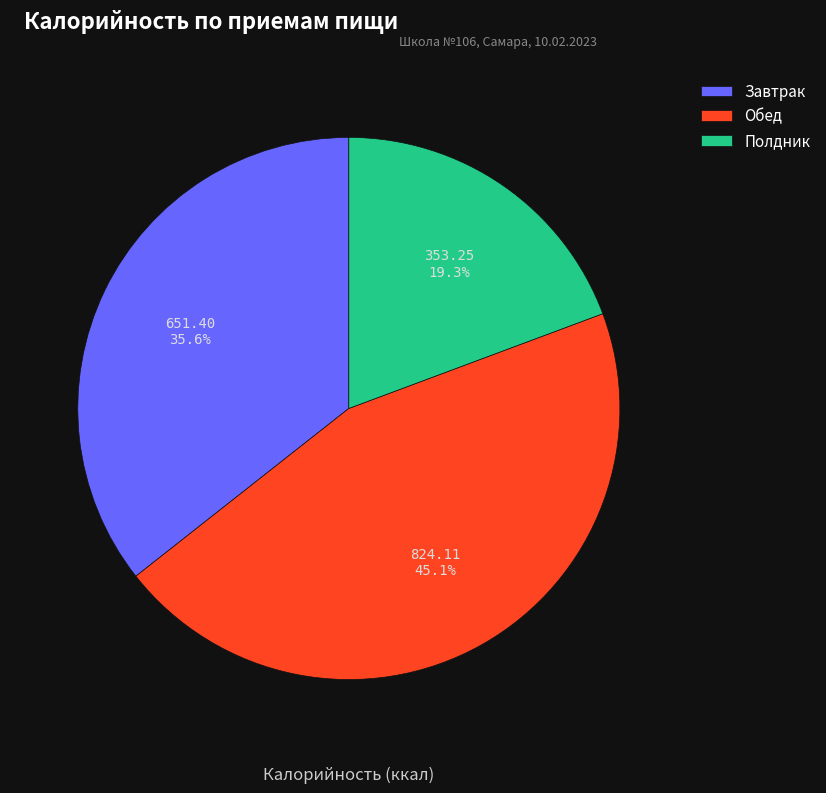

To the nearest percent, what is the average slice percentage?

33%